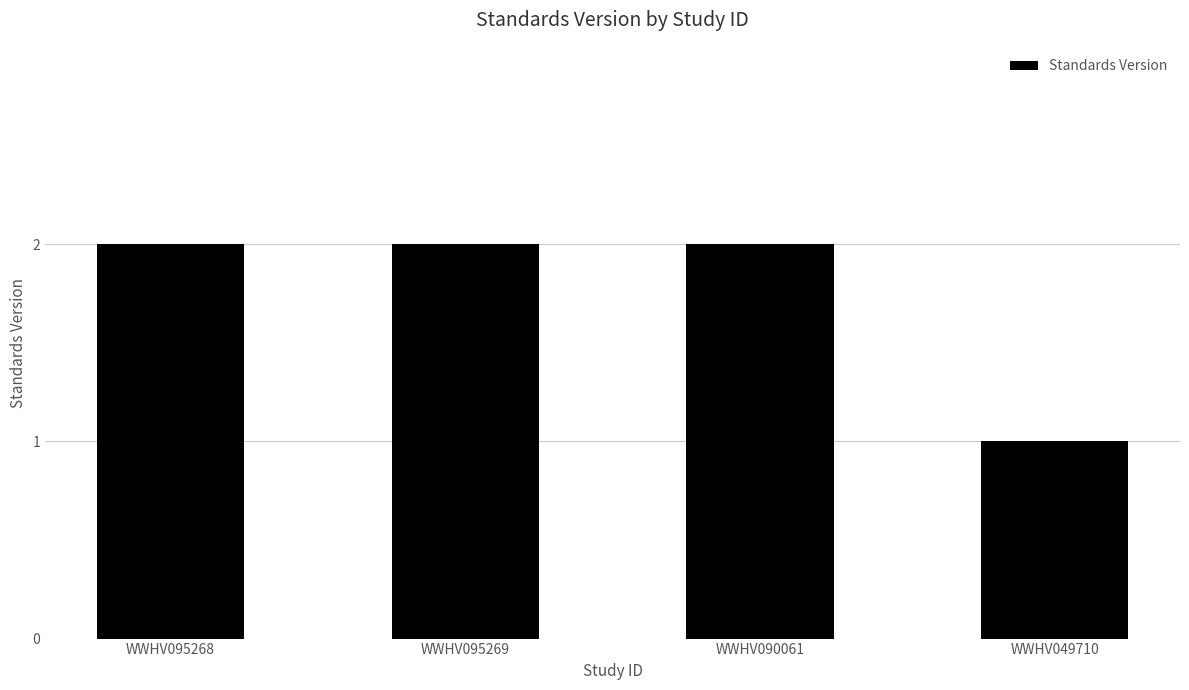

What is the value of the 3rd bar from the left?

2